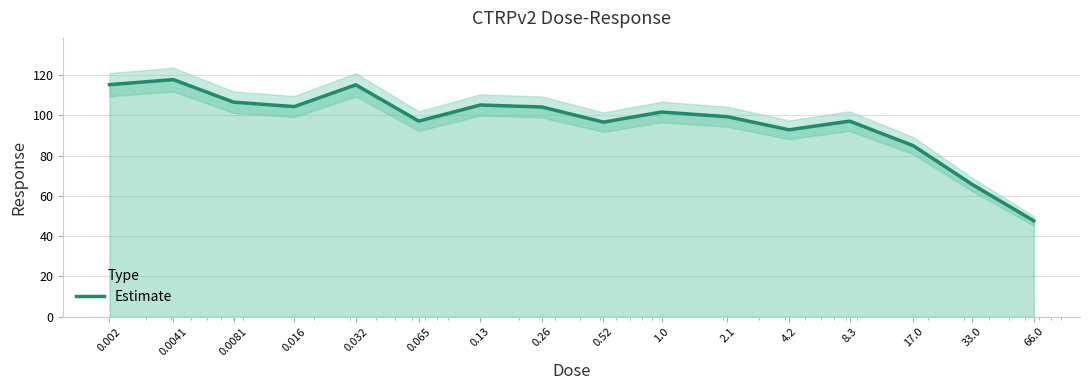

What is the label of the 3rd point from the right?

17.0